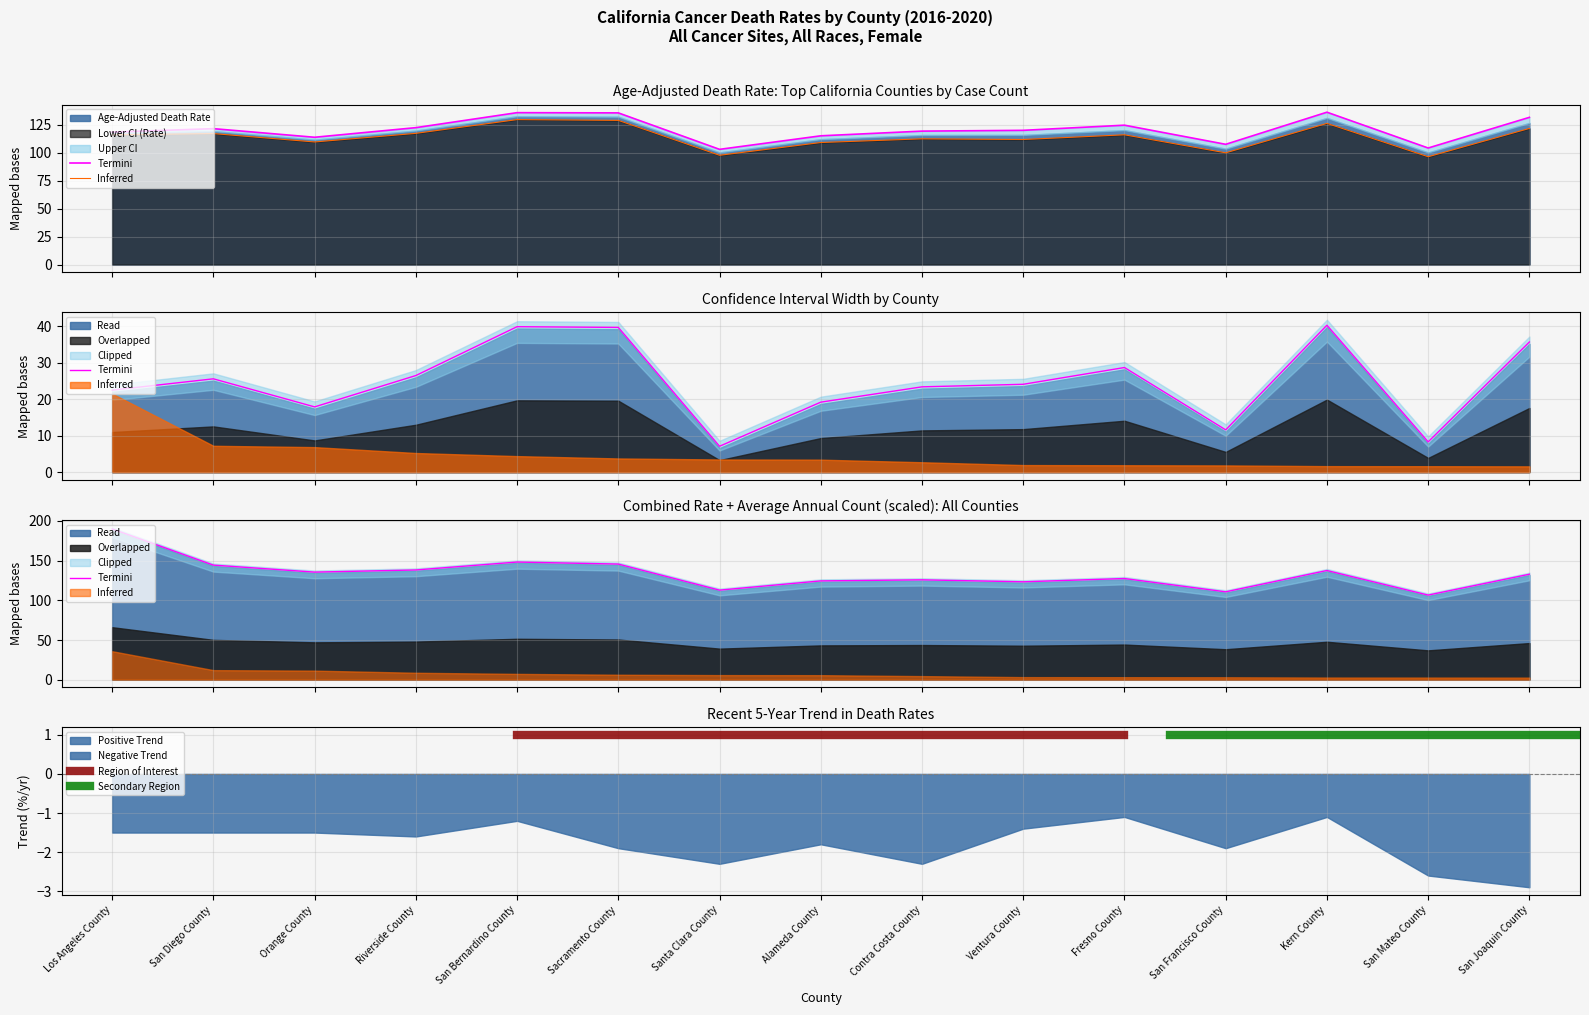

True or false: Upper CI (Rate) has more than 0 interior local peaks.

True